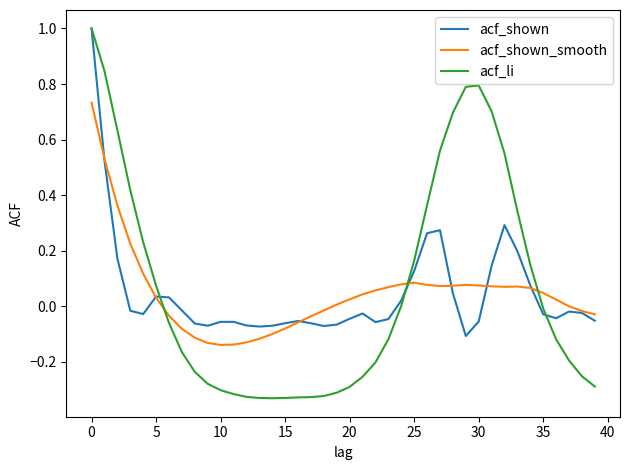

Which series has the largest range (max minus min)?

acf_li